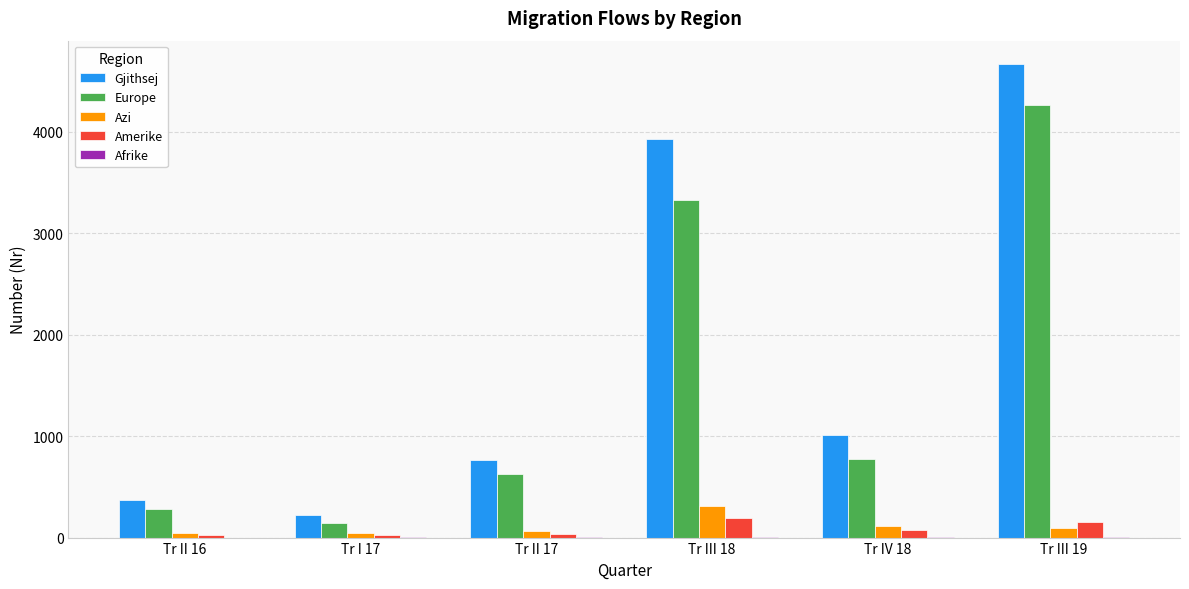

The value of Gjithsej at Tr III 18 is 6979. True or false?

False